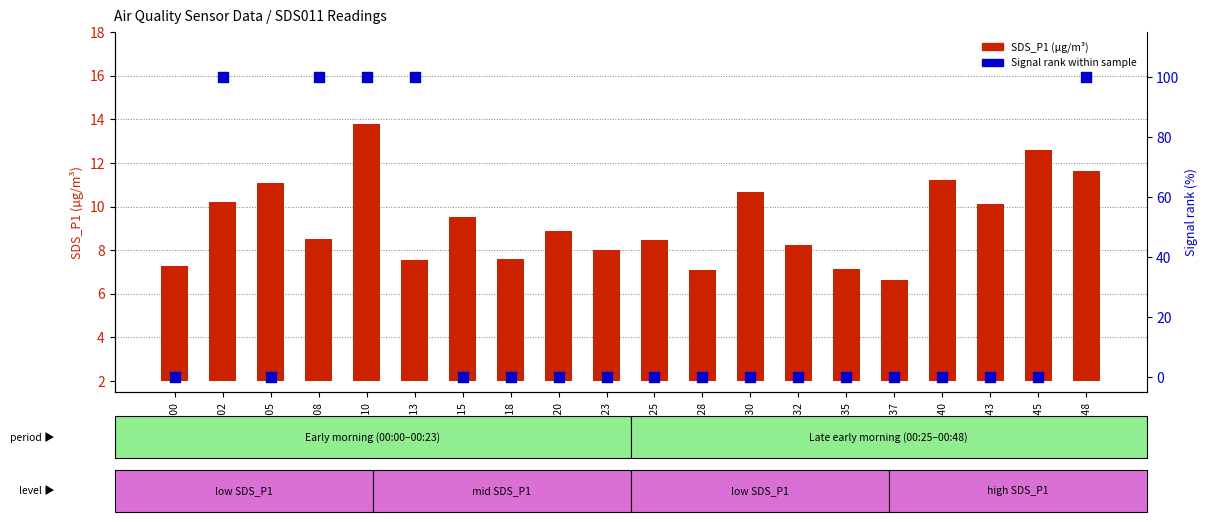

At how many categories does at least one series exceed 74?

5